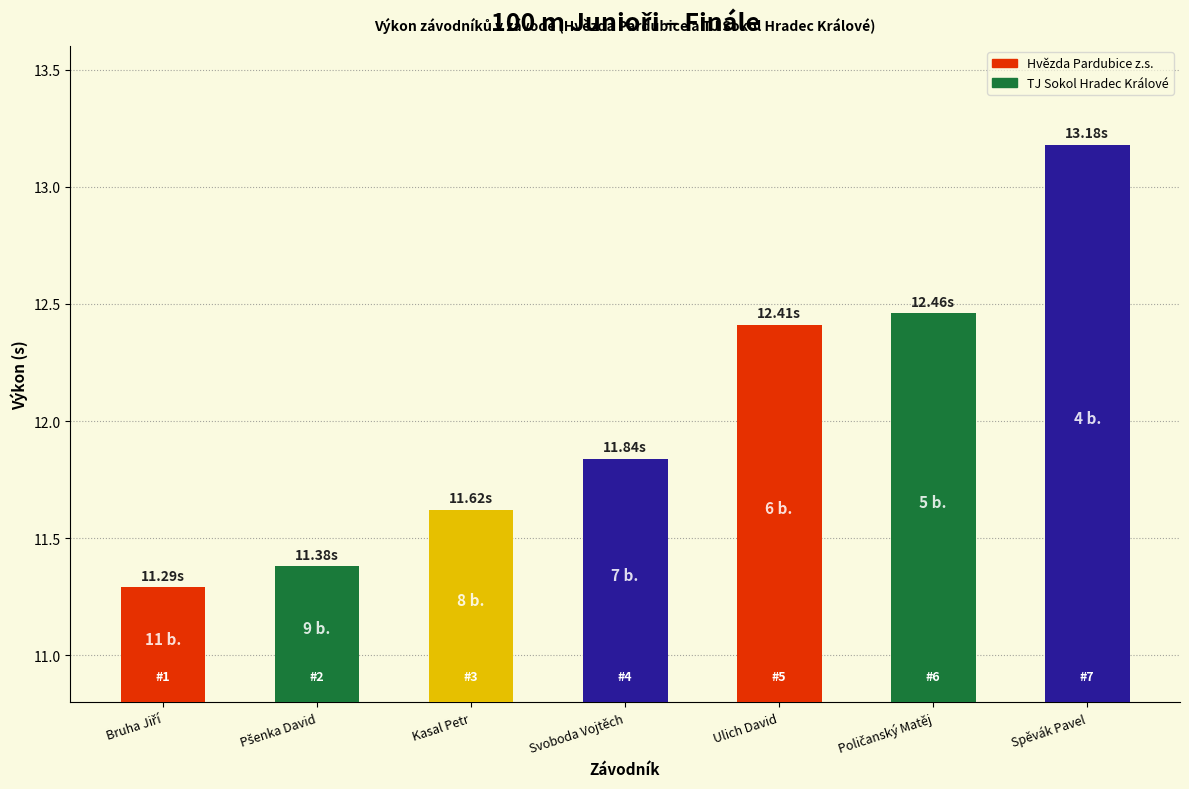

What is the difference between the maximum and minimum values?

1.9